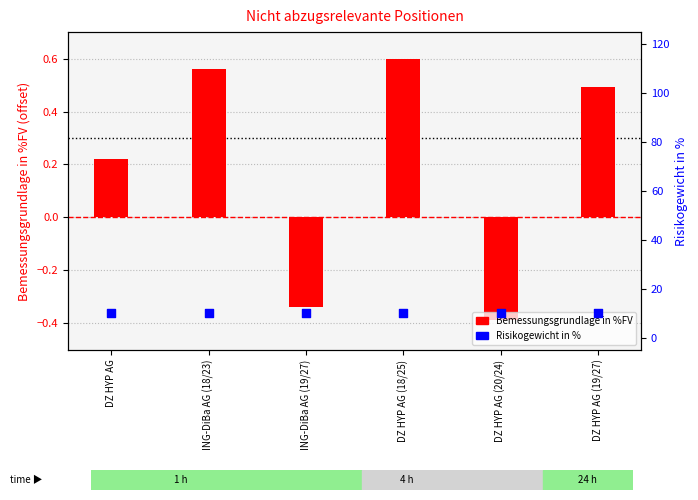

Is the value of Risikogewicht in % at DZ HYP AG (19/27) greater than the value of Bemessungsgrundlage in %FV (centered) at DZ HYP AG (18/25)?

Yes